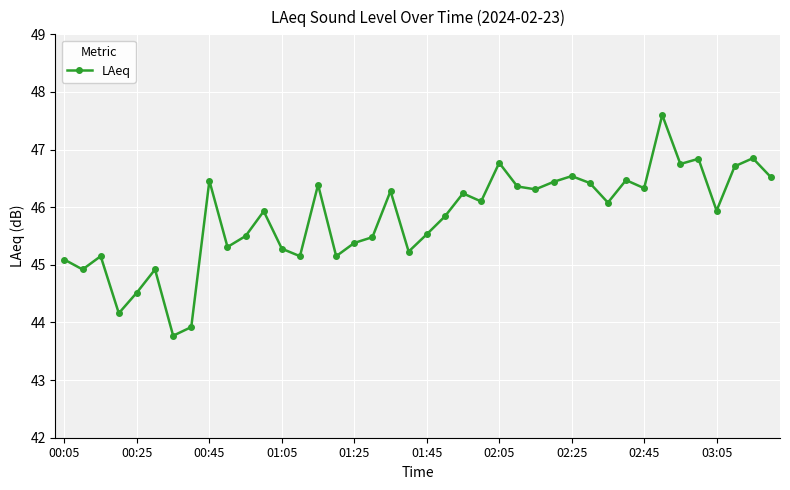

How many categories are shown in the chart?

40